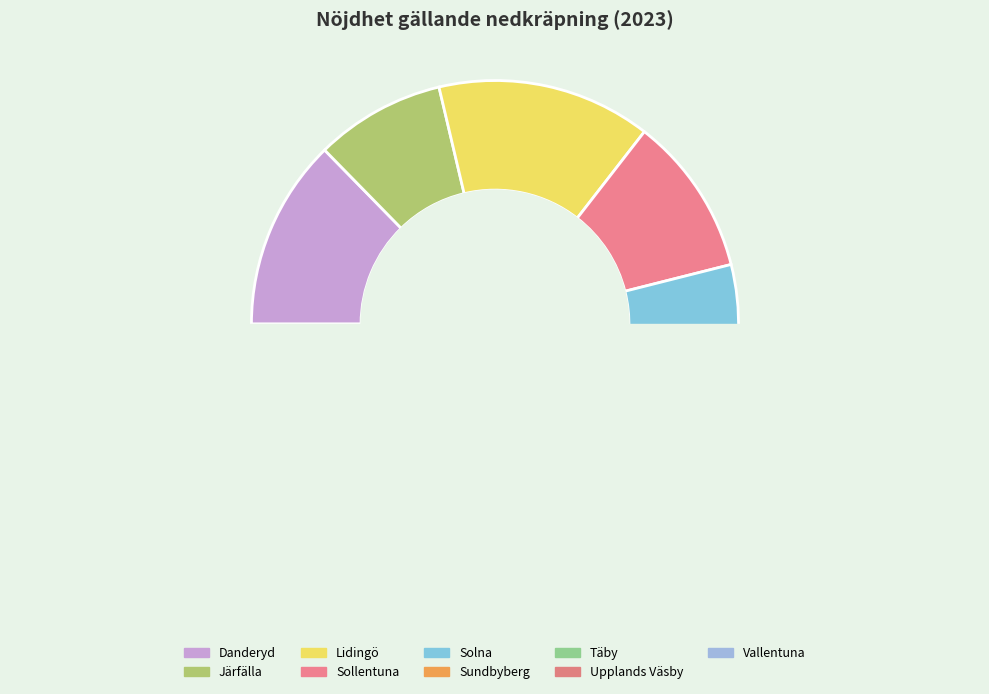

The Lidingö slice represents 23% of the pie. True or false?

False